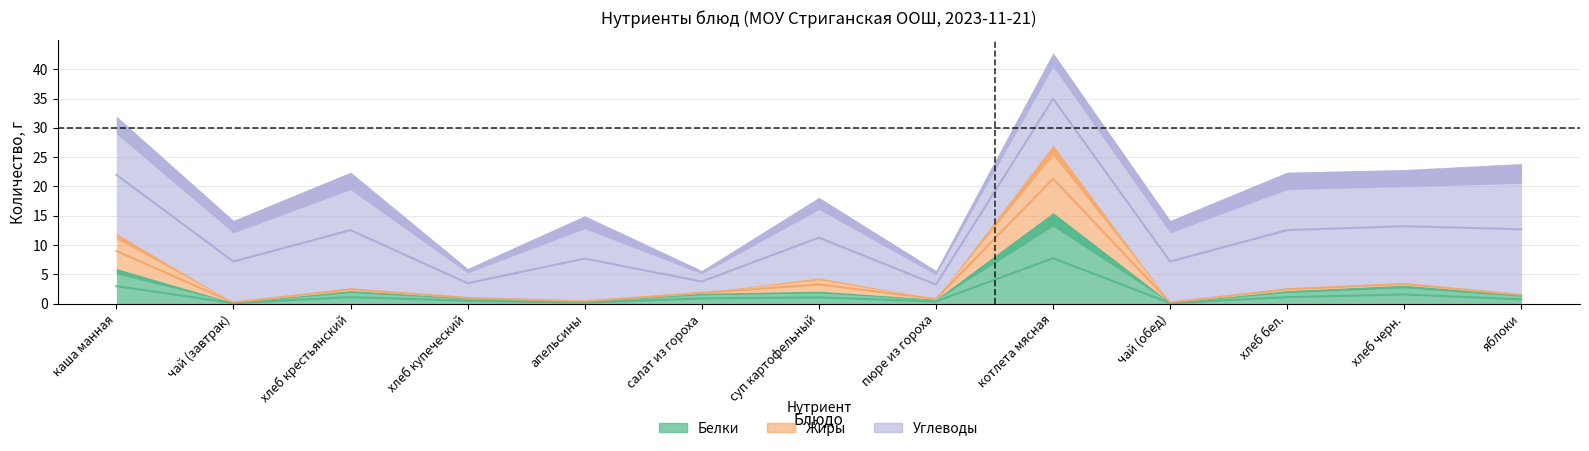

Between хлеб черн. and яблоки, which series saw the biggest shift?

Жиры